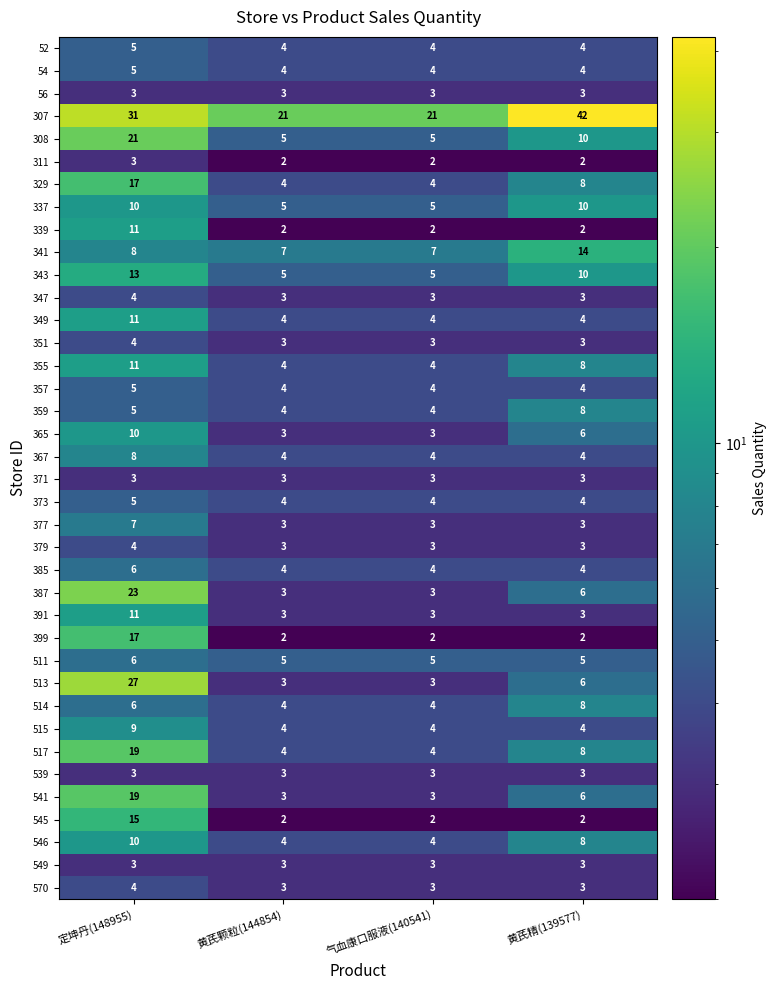

At which label is 52 closest to 4?

黄芪颗粒(144854)